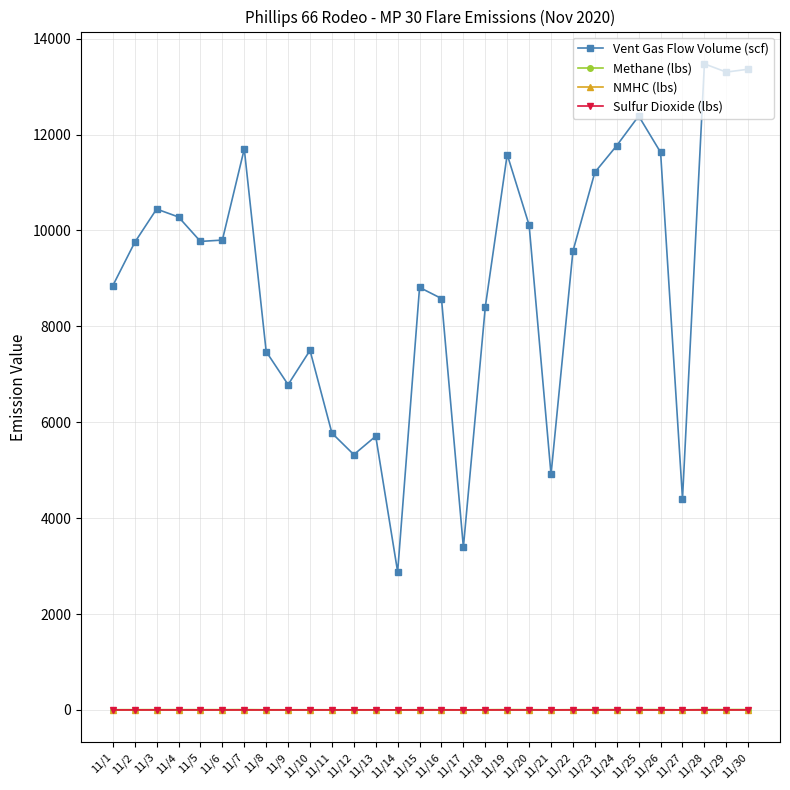

In Sulfur Dioxide (lbs), how many points are lower than both neighbors (excluding endpoints)?

8